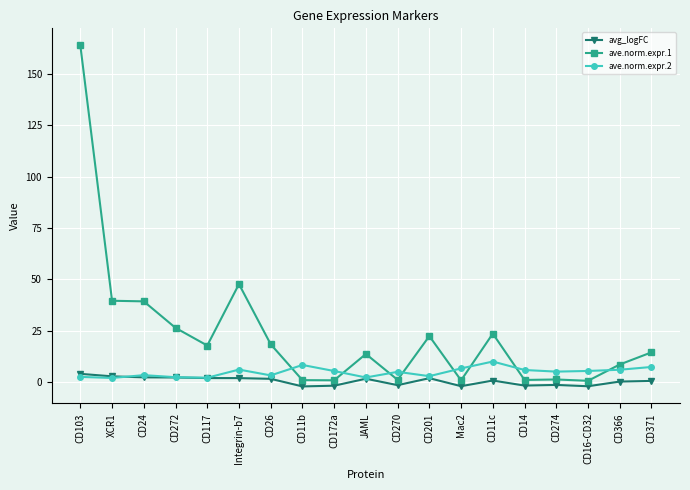

What is the sum of the ave.norm.expr.1 values at CD201 and XCR1?

62.1